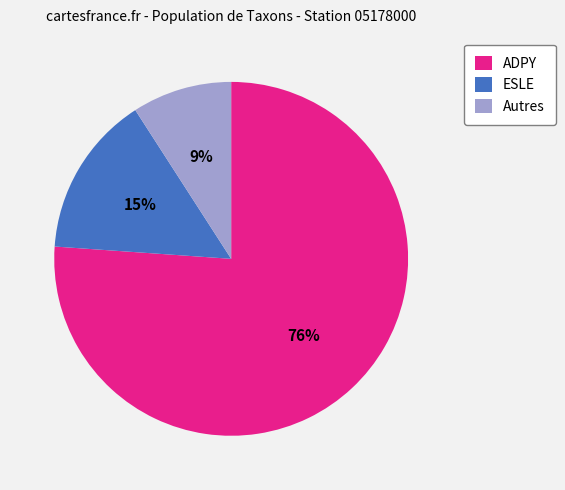

Which slice is the smallest?

Autres